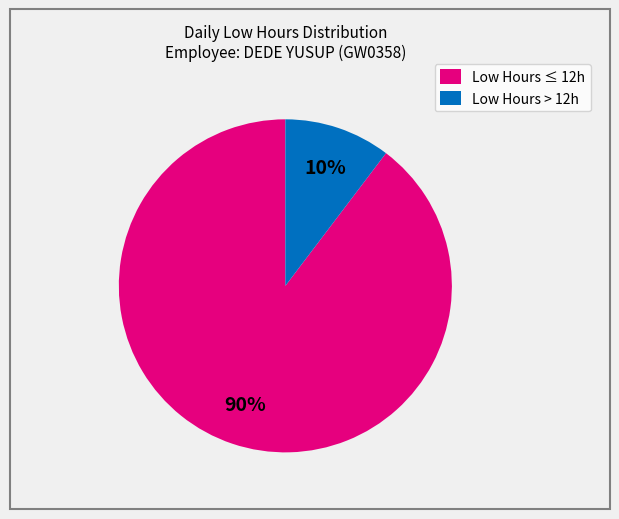

What percentage is the Low Hours ≤ 12h slice, to the nearest percent?

90%